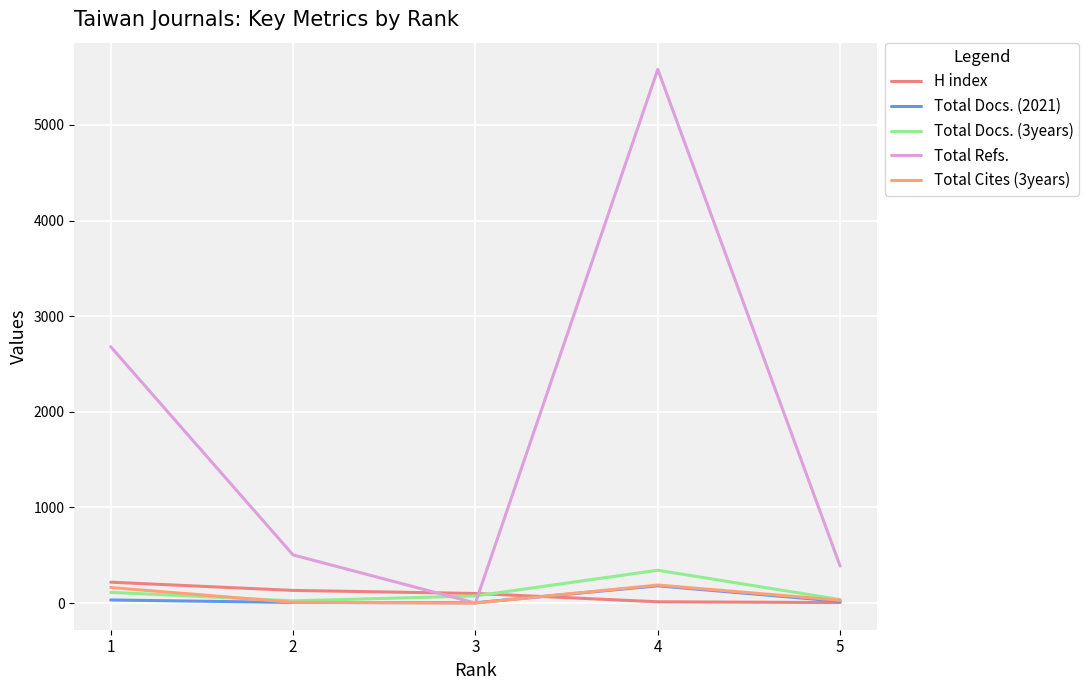

At which category does the chart reach its minimum across all series?

3